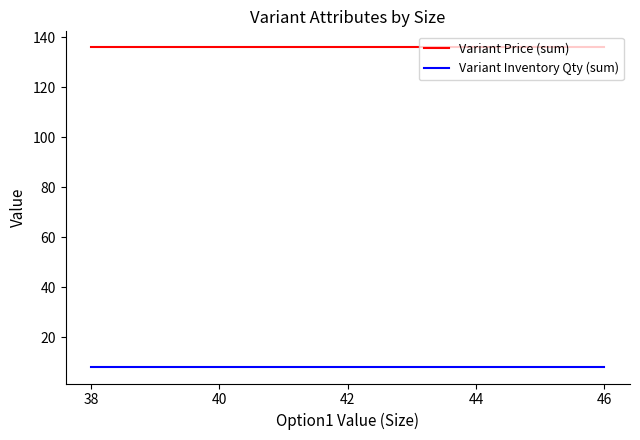

Is it true that Variant Inventory Qty (sum) equals 13 at 46?

False